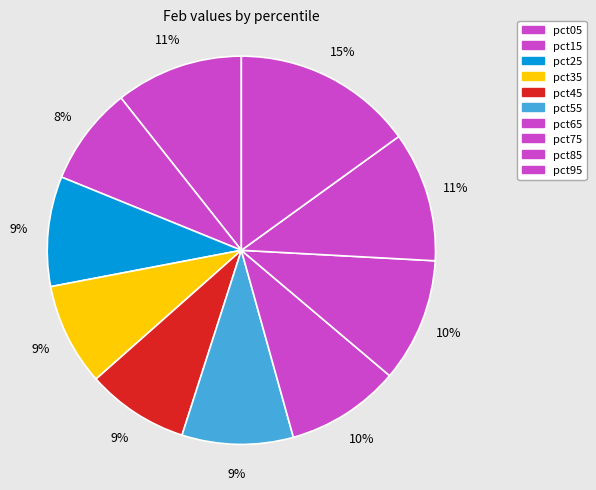

How many slices are in this pie chart?

10